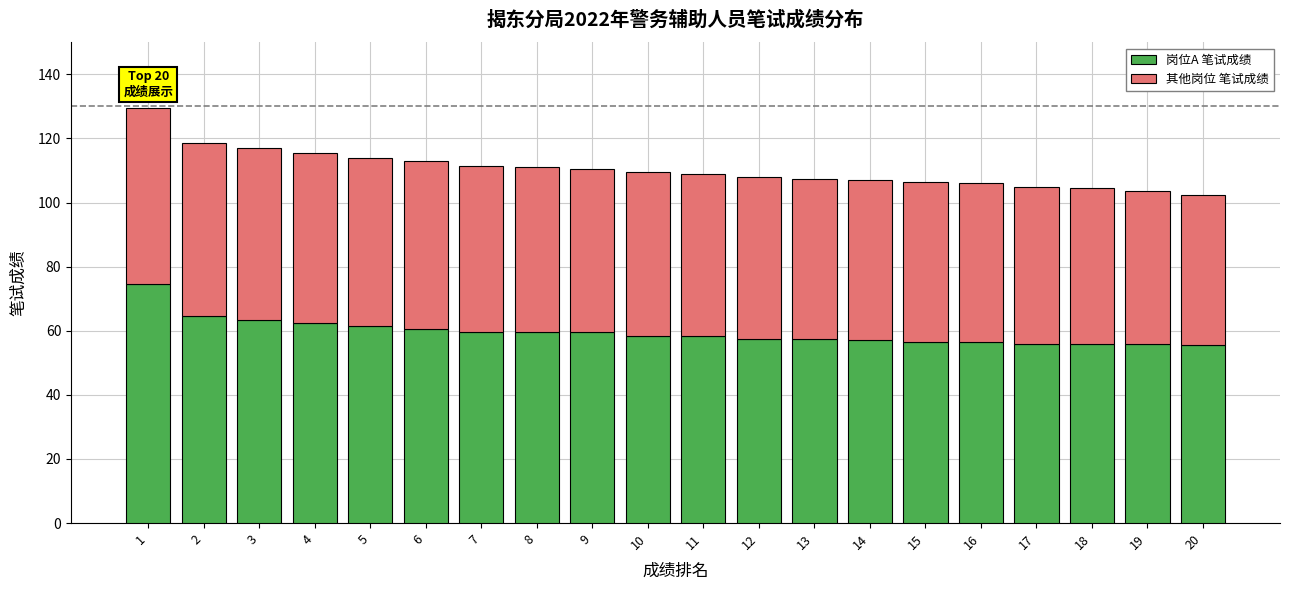

What is the lowest value of the 岗位A 笔试成绩 series?

55.5